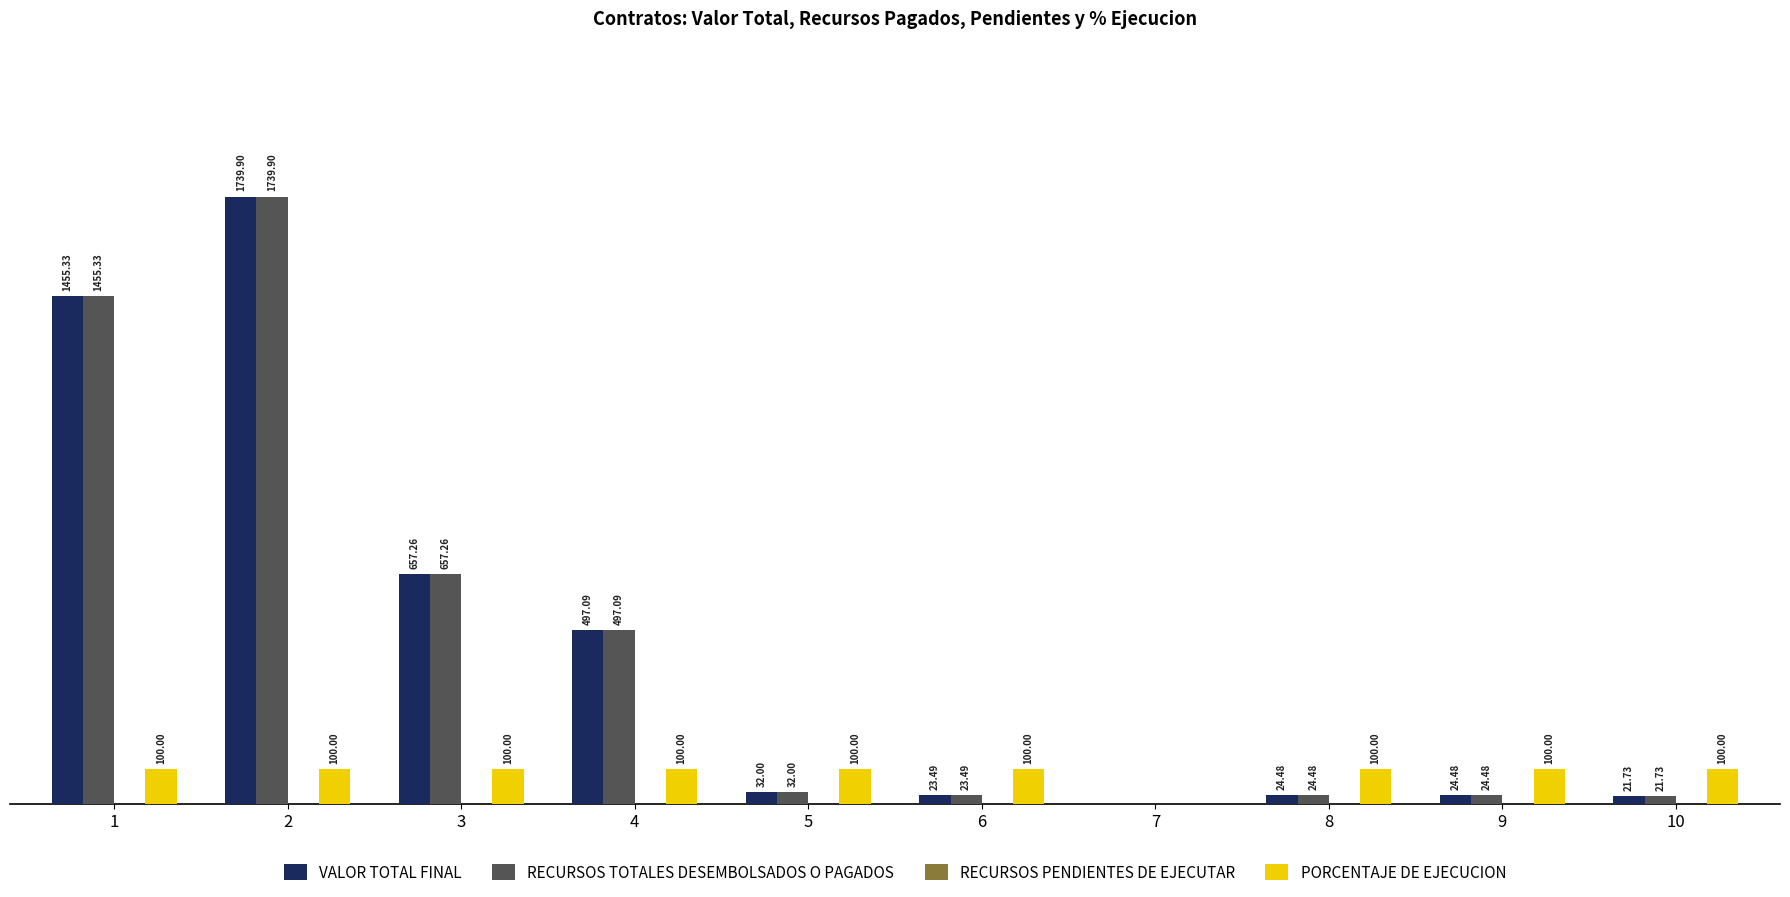

Which series changed the most between 6 and 7?

PORCENTAJE DE EJECUCION